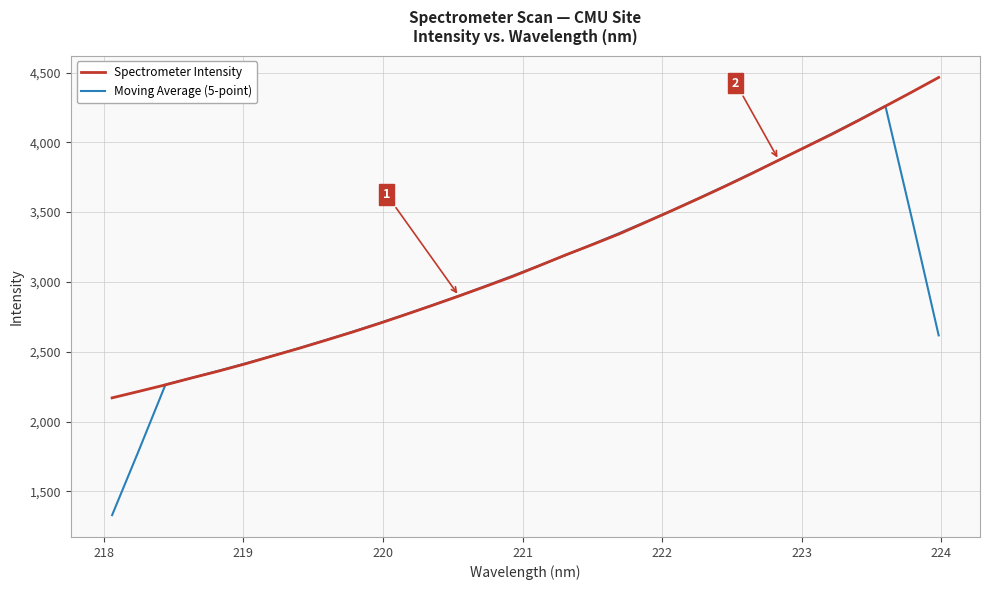

Which series has the largest range (max minus min)?

Moving Average (5-point)